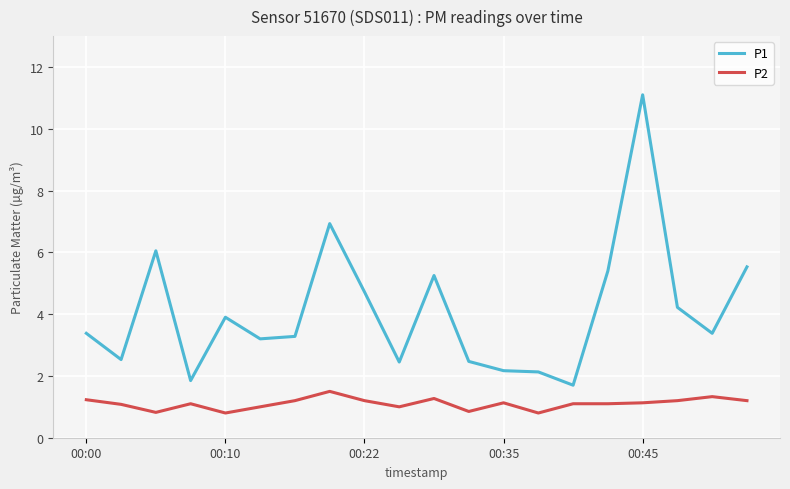

Rank the series by their maximum value, from highest to lowest.

P1, P2